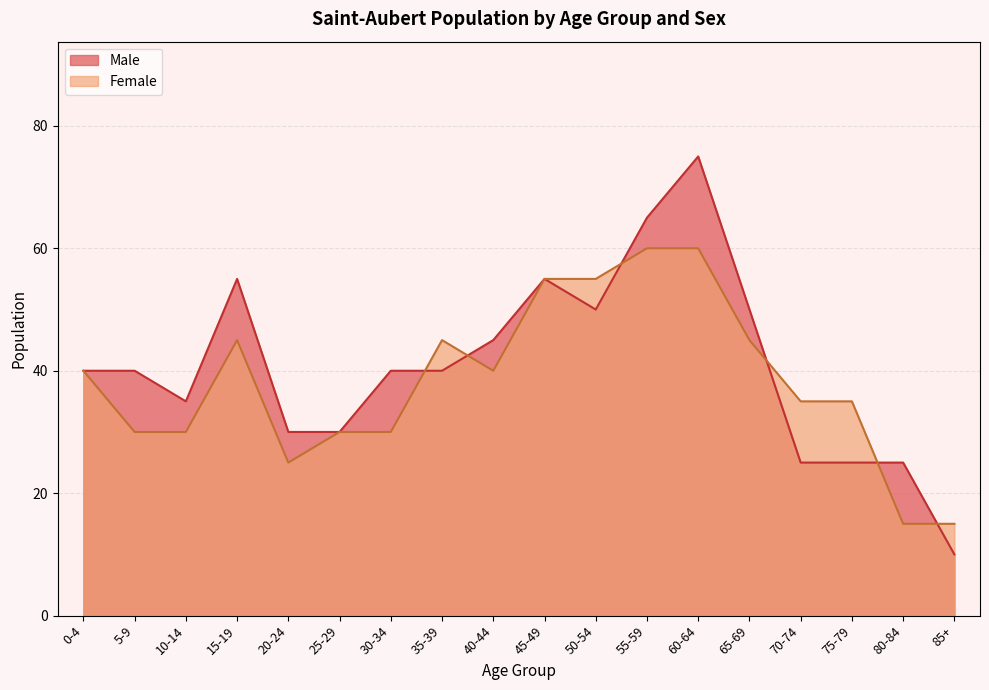

Count the number of categories in the chart.

18